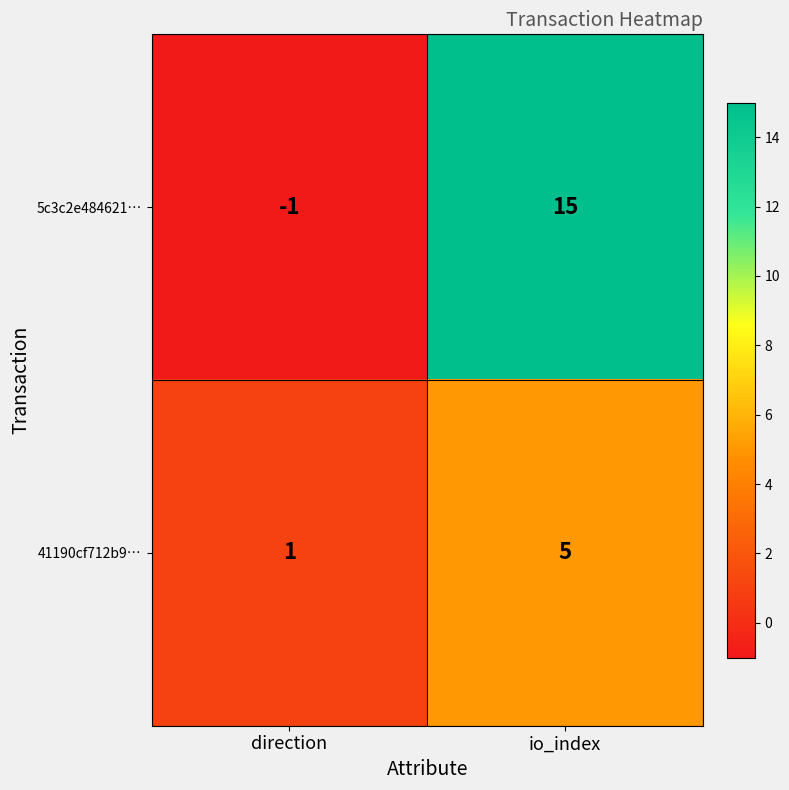

Which category has the lowest value in the 5c3c2e484621… series?

direction